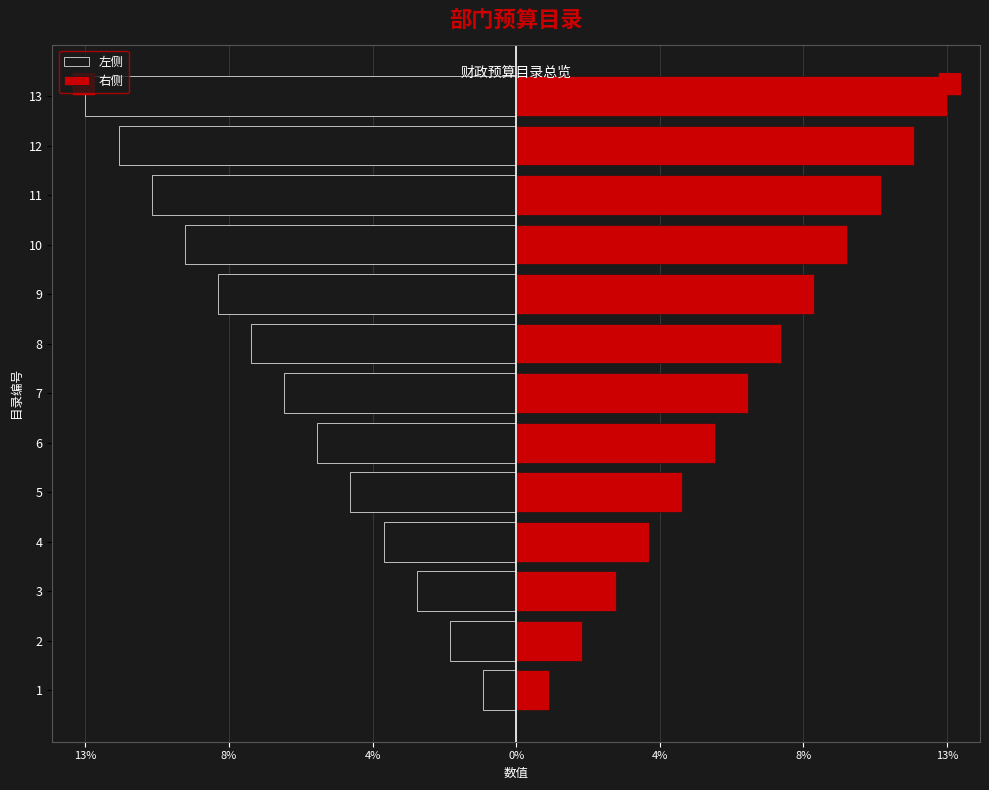

Which series has the largest total across all categories?

右侧